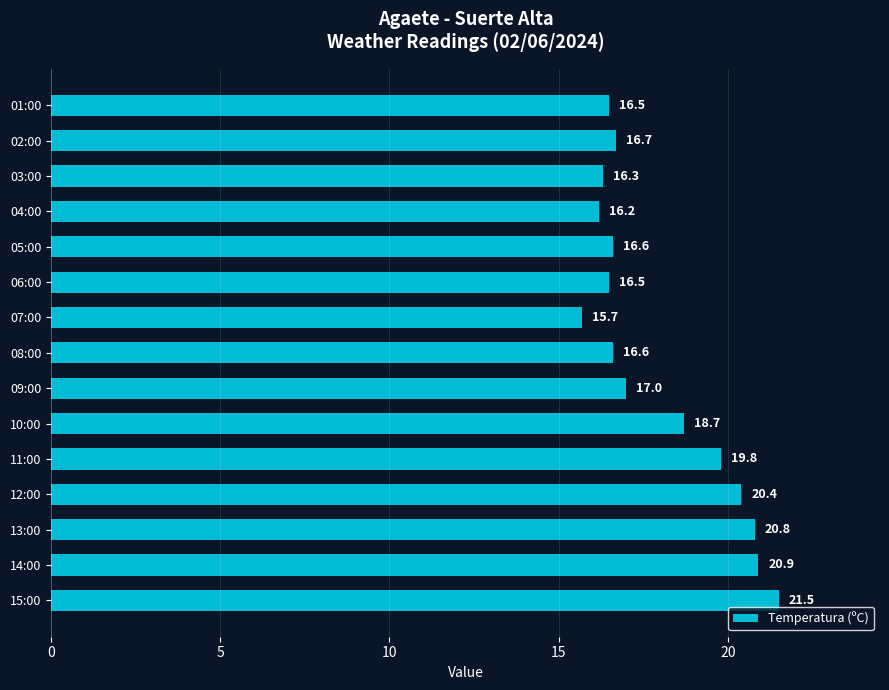

Between 01:00 and 04:00, which is larger?

01:00